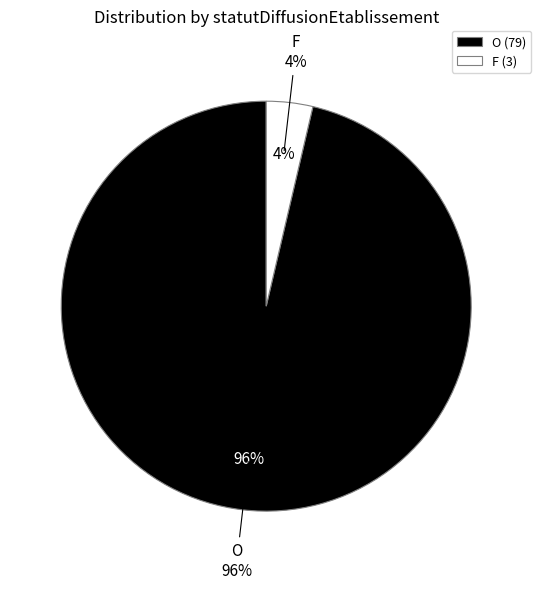

Combined, what portion of the pie is F and O?

100.0%